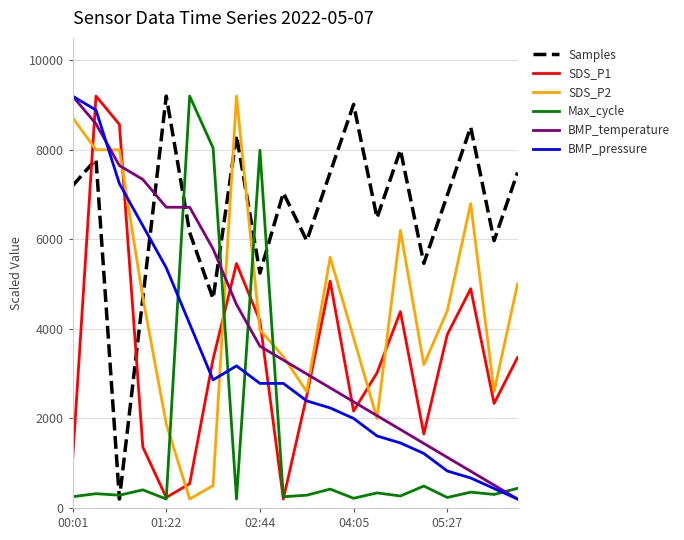

How many values in the Max_cycle series are below 319?

10